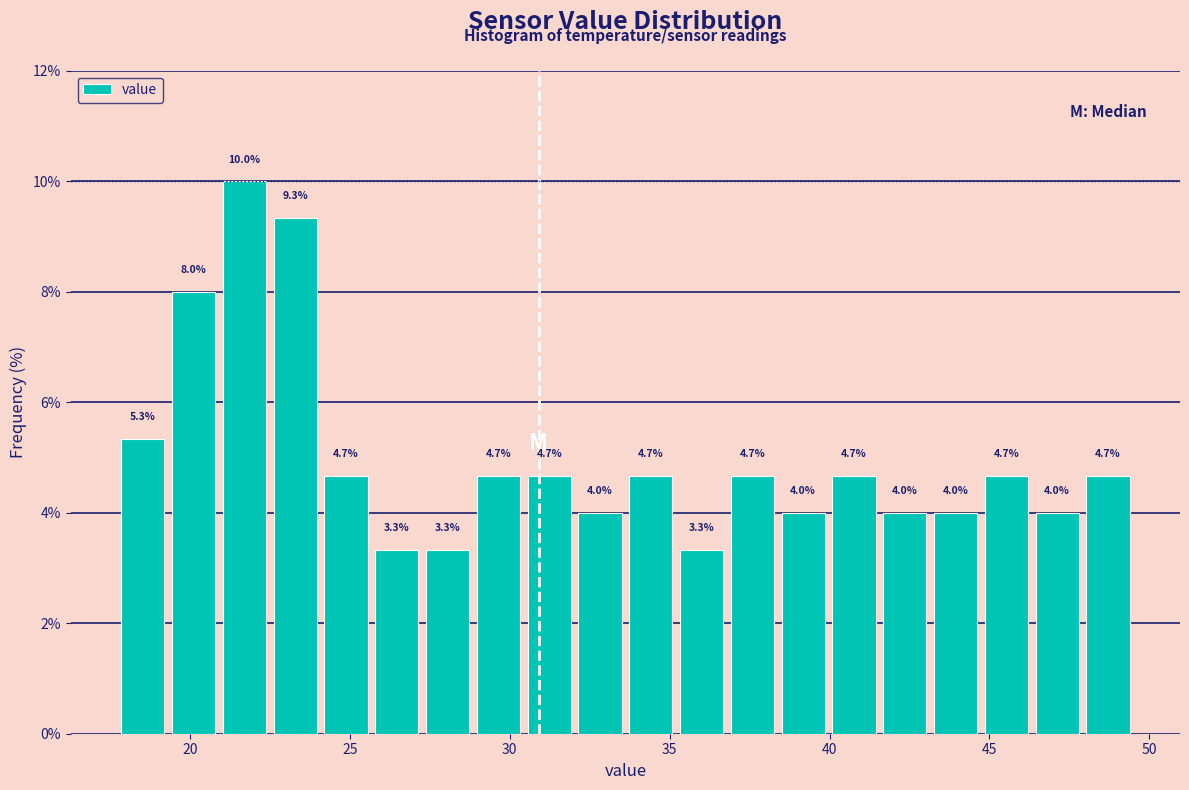

Around what value on the x-axis is the tallest bar? Give the approximate position of its centre, as read against the axis.

21.5